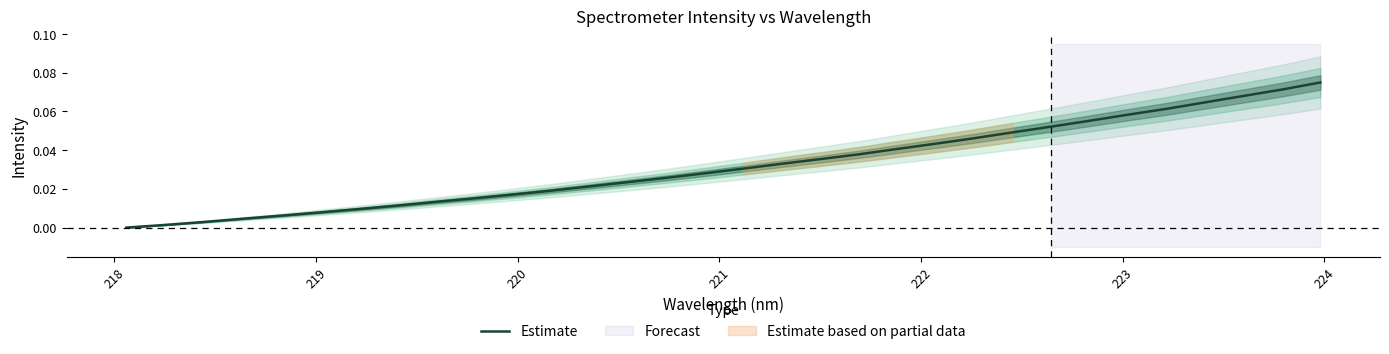

Does the chart display data point markers on the line(s)?

No